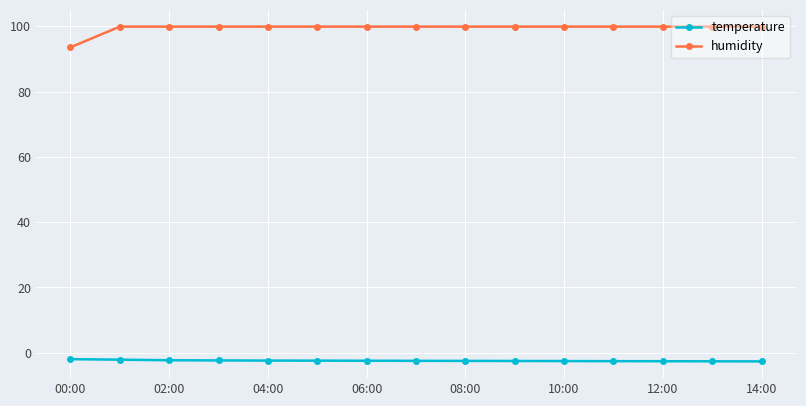

List the series in order of their peak value, highest first.

humidity, temperature